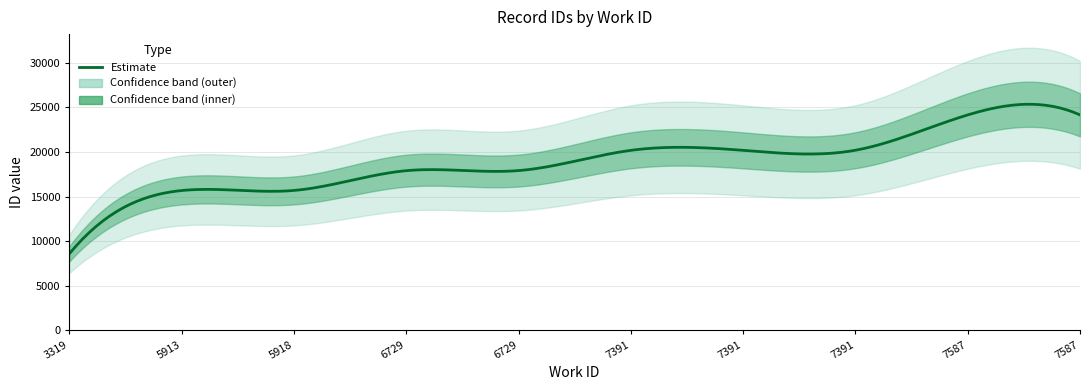

List the labels in order of value, largest first.

7587, 7587, 7391, 7391, 7391, 6729, 6729, 5918, 5913, 3319